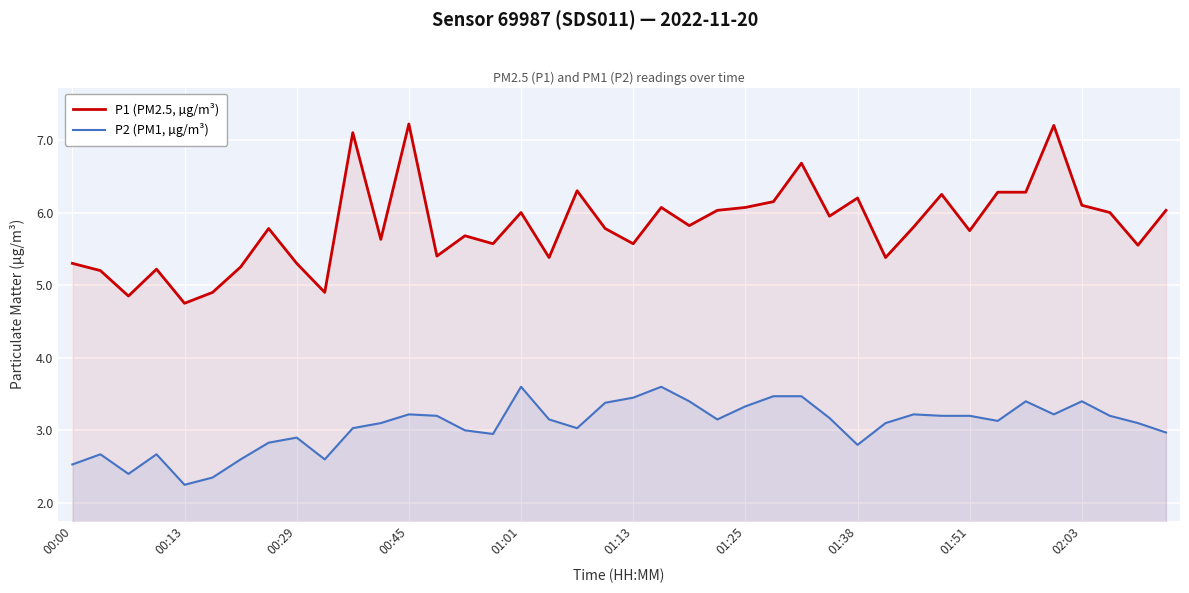

What is the difference between the maximum and minimum values in the P1 (PM2.5, µg/m³) series?

2.5